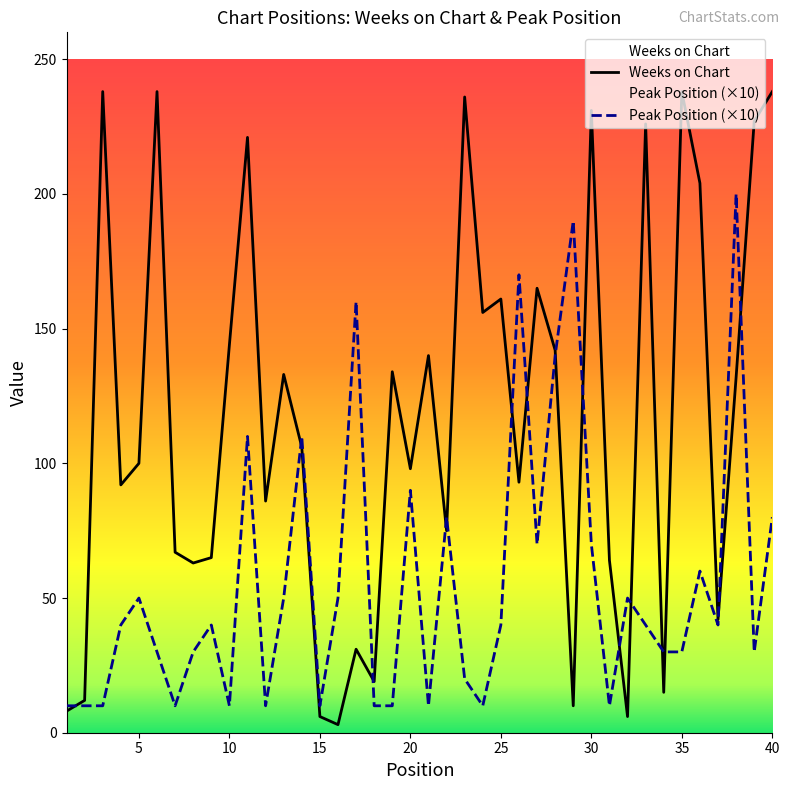

Which series has the largest range (max minus min)?

Weeks on Chart